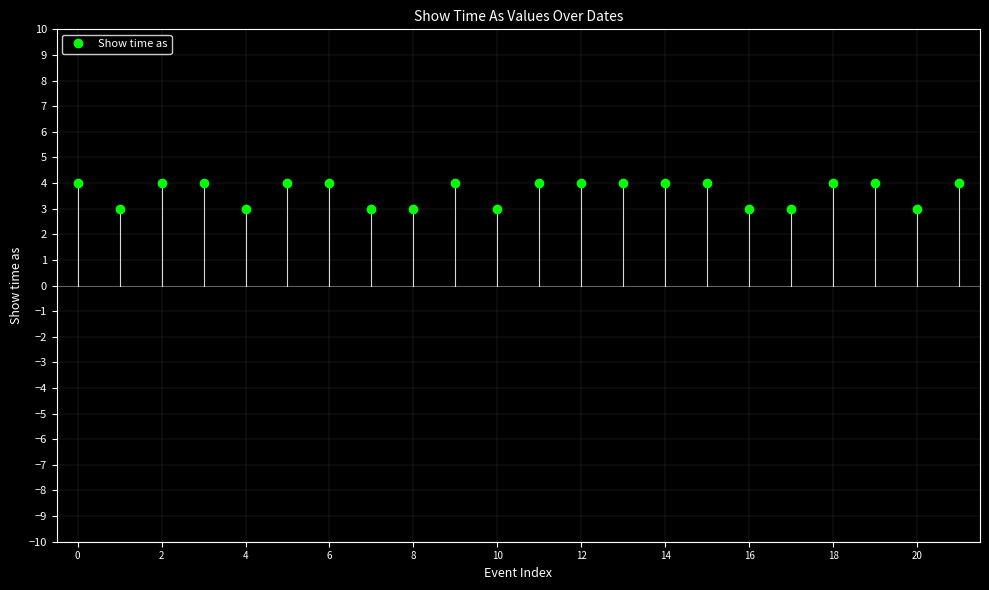

What is the sum of all values?

80